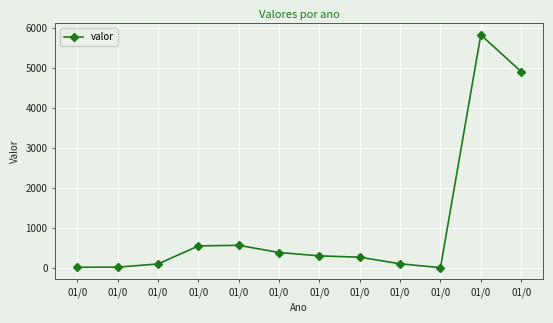

The value at 01/0 is 4907. True or false?

True